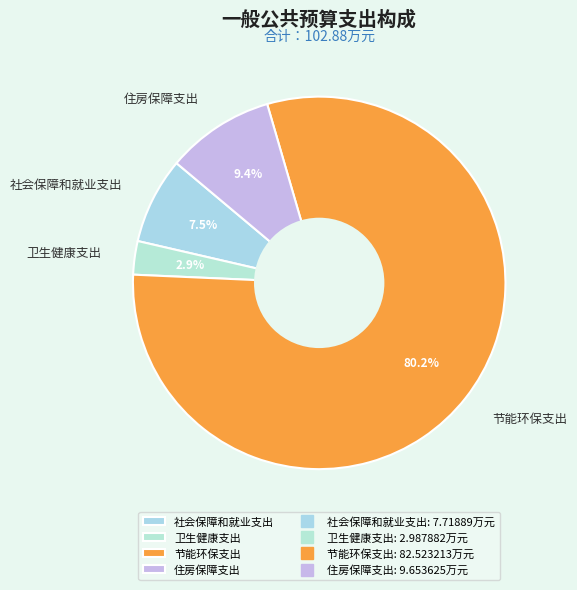

Combined, do 社会保障和就业支出 and 节能环保支出 account for over 50%?

Yes